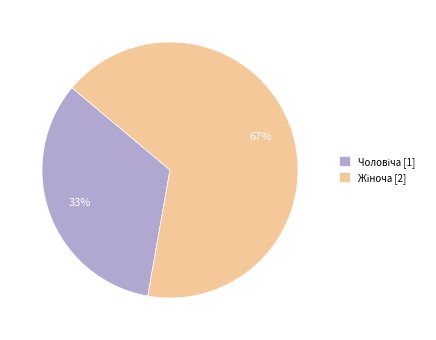

To the nearest percent, what is the average slice percentage?

50%